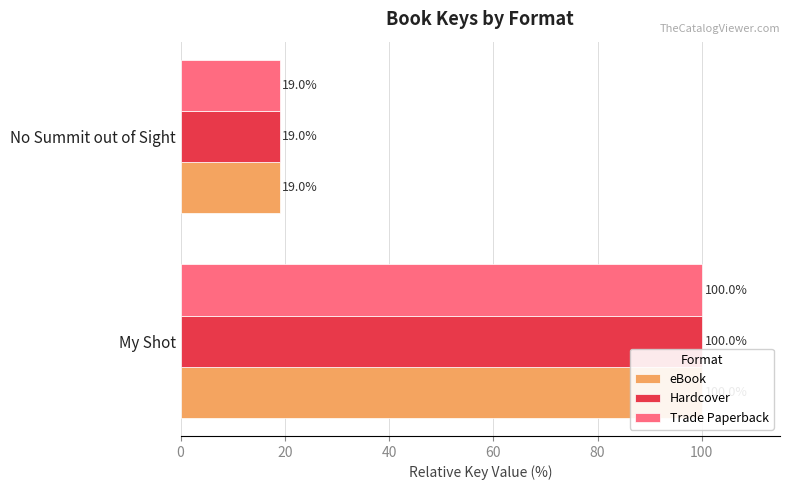

How many data points in Hardcover are less than 100?

1